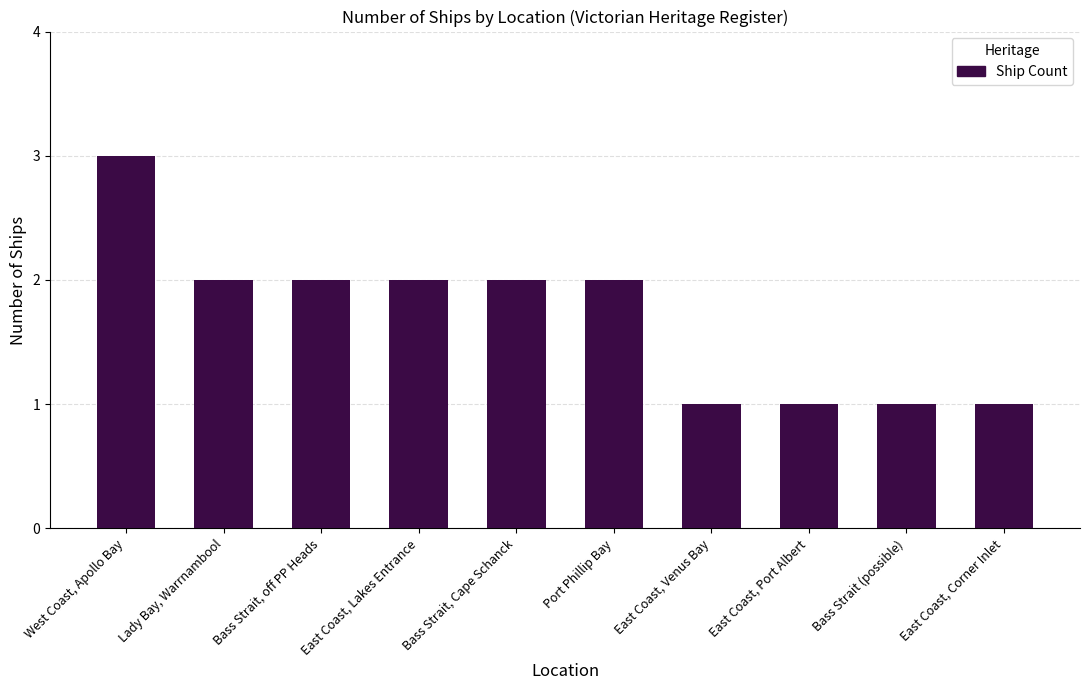

Reading left to right, transcribe all the data shown in this chart.

West Coast, Apollo Bay=3	Lady Bay, Warrnambool=2	Bass Strait, off PP Heads=2	East Coast, Lakes Entrance=2	Bass Strait, Cape Schanck=2	Port Phillip Bay=2	East Coast, Venus Bay=1	East Coast, Port Albert=1	Bass Strait (possible)=1	East Coast, Corner Inlet=1